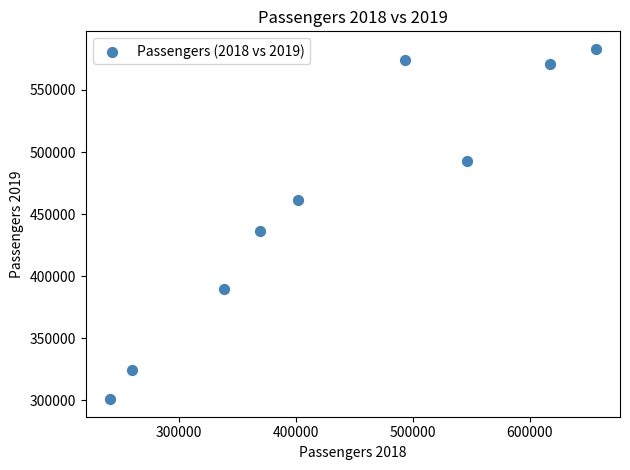

What is the range of X values (max minus min)?

415109